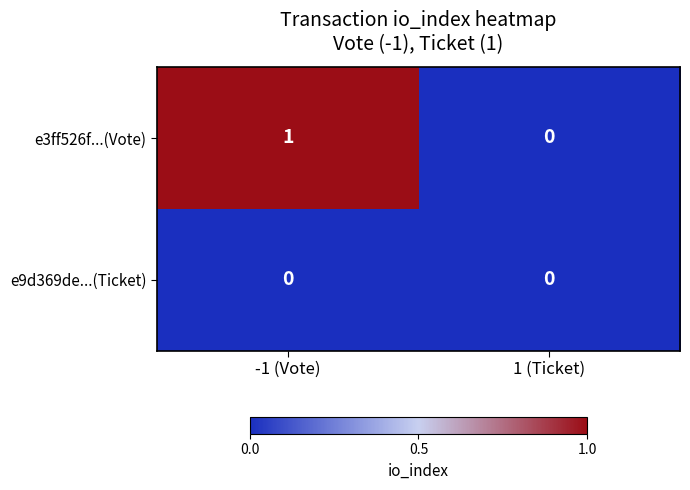

At -1 (Vote), list the series in order from largest to smallest.

e3ff526f...(Vote), e9d369de...(Ticket)